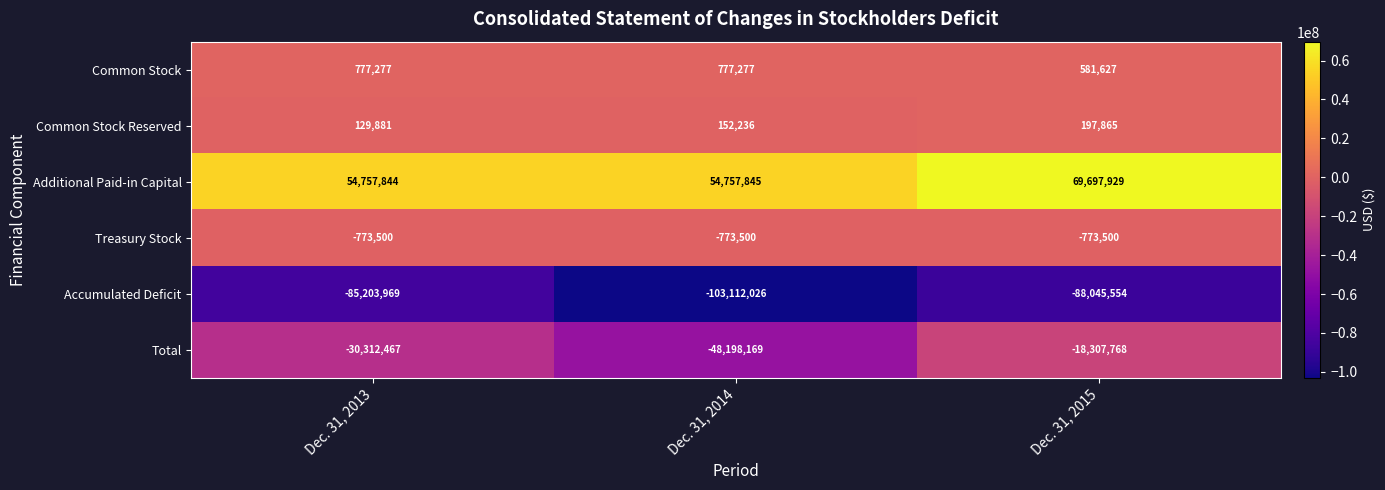

What is the minimum value for Common Stock?

581627